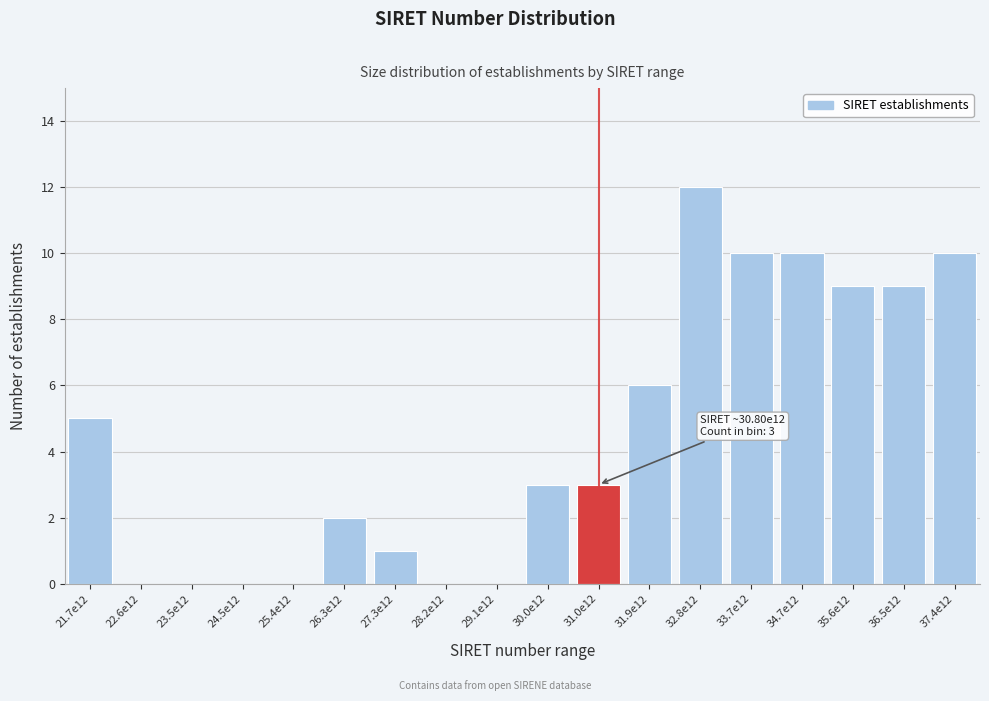

Reading left to right, list all the values displayed in this chart.

21.7e12=5	22.6e12=0	23.5e12=0	24.5e12=0	25.4e12=0	26.3e12=2	27.3e12=1	28.2e12=0	29.1e12=0	30.0e12=3	31.0e12=3	31.9e12=6	32.8e12=12	33.7e12=10	34.7e12=10	35.6e12=9	36.5e12=9	37.4e12=10